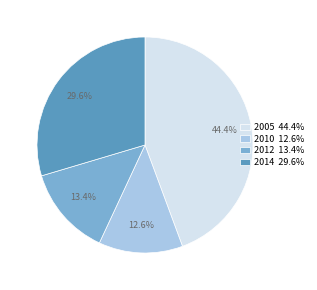

Does any single category account for the majority?

No